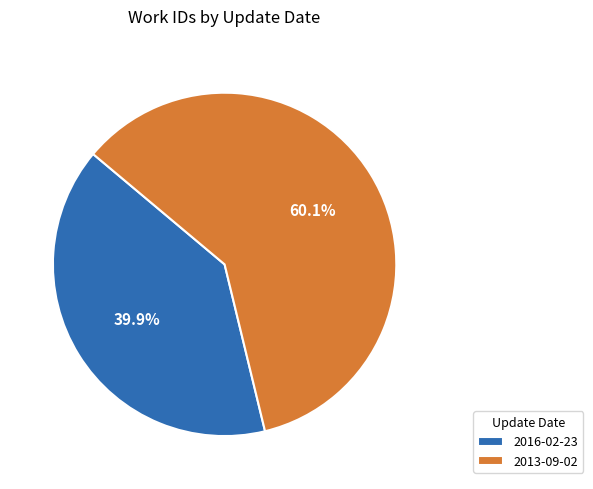

Which slice represents more than half of the pie?

2013-09-02